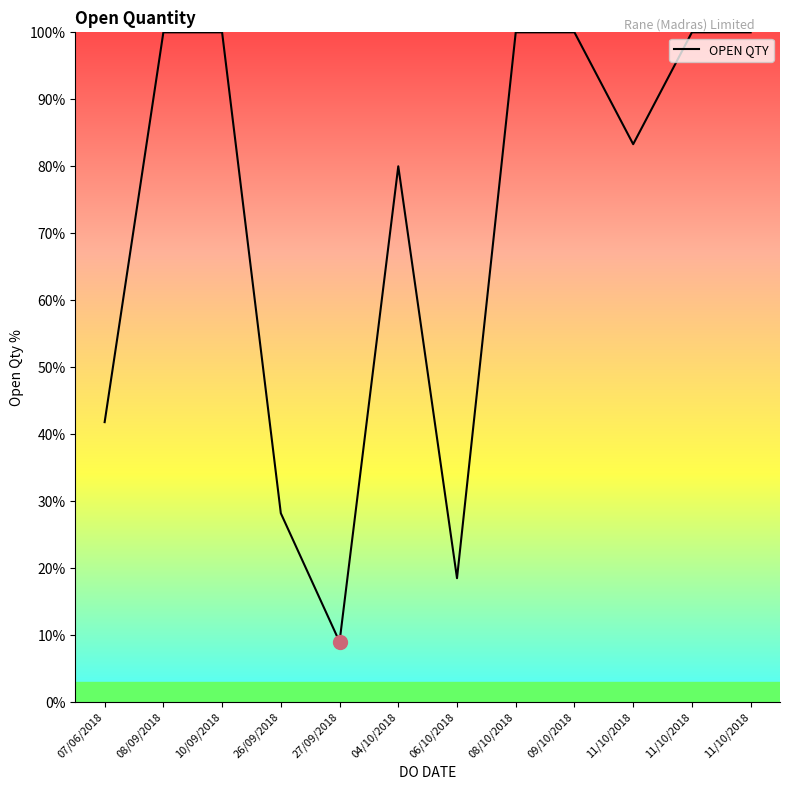

List the labels in order of value, smallest first.

27/09/2018, 06/10/2018, 26/09/2018, 07/06/2018, 04/10/2018, 11/10/2018, 08/09/2018, 10/09/2018, 08/10/2018, 09/10/2018, 11/10/2018, 11/10/2018